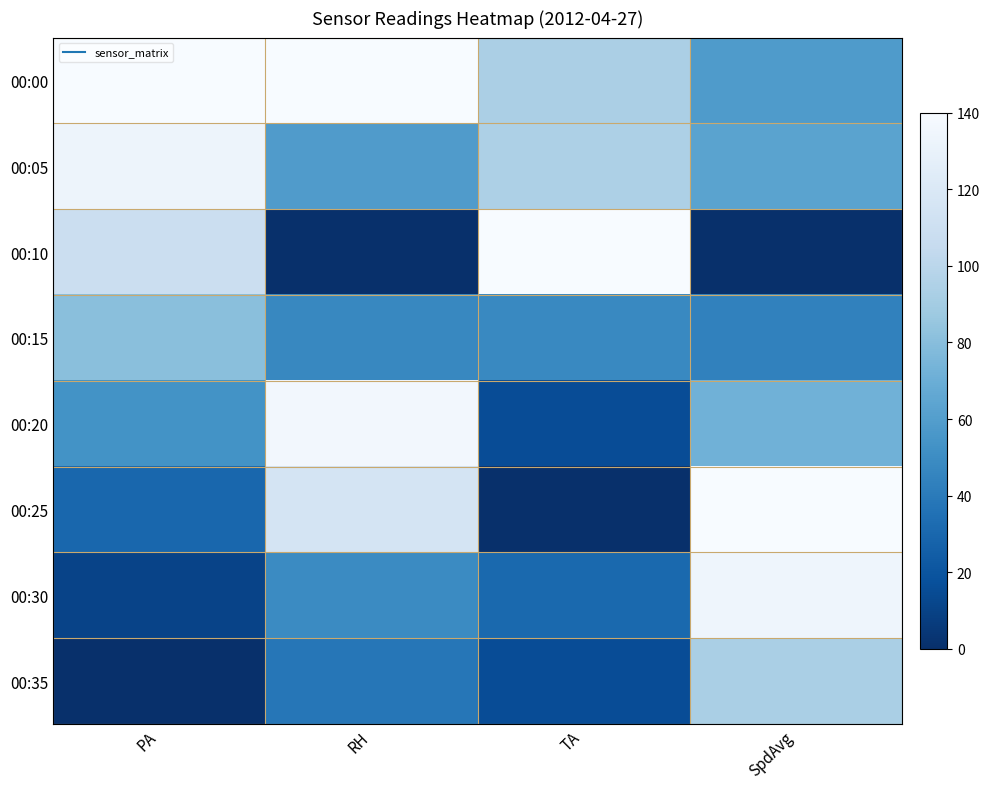

List the series in order of their peak value, lowest first.

00:15, 00:35, 00:05, 00:30, 00:20, 00:00, 00:10, 00:25